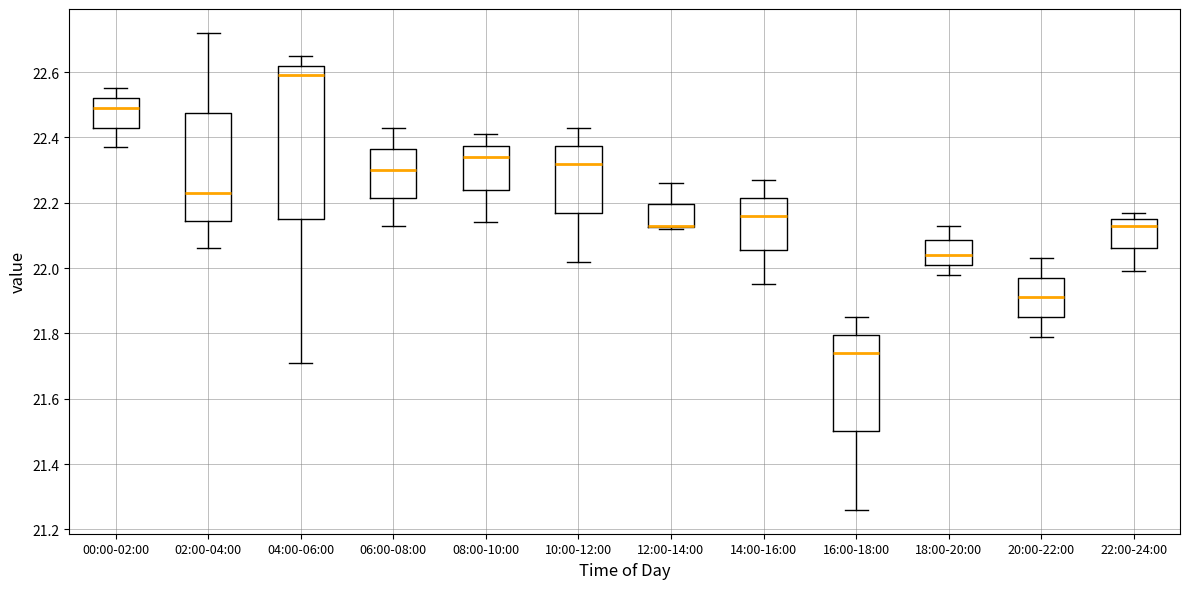

Reading left to right, transcribe this box plot: for each box, give where its median line is, the range the box spans, and where its two whiskers end, as read against the y-axis. The values are not printed on the chart, so give them approximately, as read against the axis.

00:00-02:00: median 22.50, box 22.44 to 22.52, whiskers 22.38 to 22.56
02:00-04:00: median 22.24, box 22.14 to 22.48, whiskers 22.06 to 22.72
04:00-06:00: median 22.60, box 22.16 to 22.62, whiskers 21.72 to 22.66
06:00-08:00: median 22.30, box 22.22 to 22.36, whiskers 22.14 to 22.44
08:00-10:00: median 22.34, box 22.24 to 22.38, whiskers 22.14 to 22.42
10:00-12:00: median 22.32, box 22.18 to 22.38, whiskers 22.02 to 22.44
12:00-14:00: median 22.14 (drawn on the box's lower edge), box 22.12 to 22.20, whiskers 22.12 to 22.26
14:00-16:00: median 22.16, box 22.06 to 22.22, whiskers 21.96 to 22.28
16:00-18:00: median 21.74, box 21.50 to 21.80, whiskers 21.26 to 21.86
18:00-20:00: median 22.04, box 22.02 to 22.08, whiskers 21.98 to 22.14
20:00-22:00: median 21.92, box 21.86 to 21.98, whiskers 21.80 to 22.04
22:00-24:00: median 22.14, box 22.06 to 22.16, whiskers 22.00 to 22.18